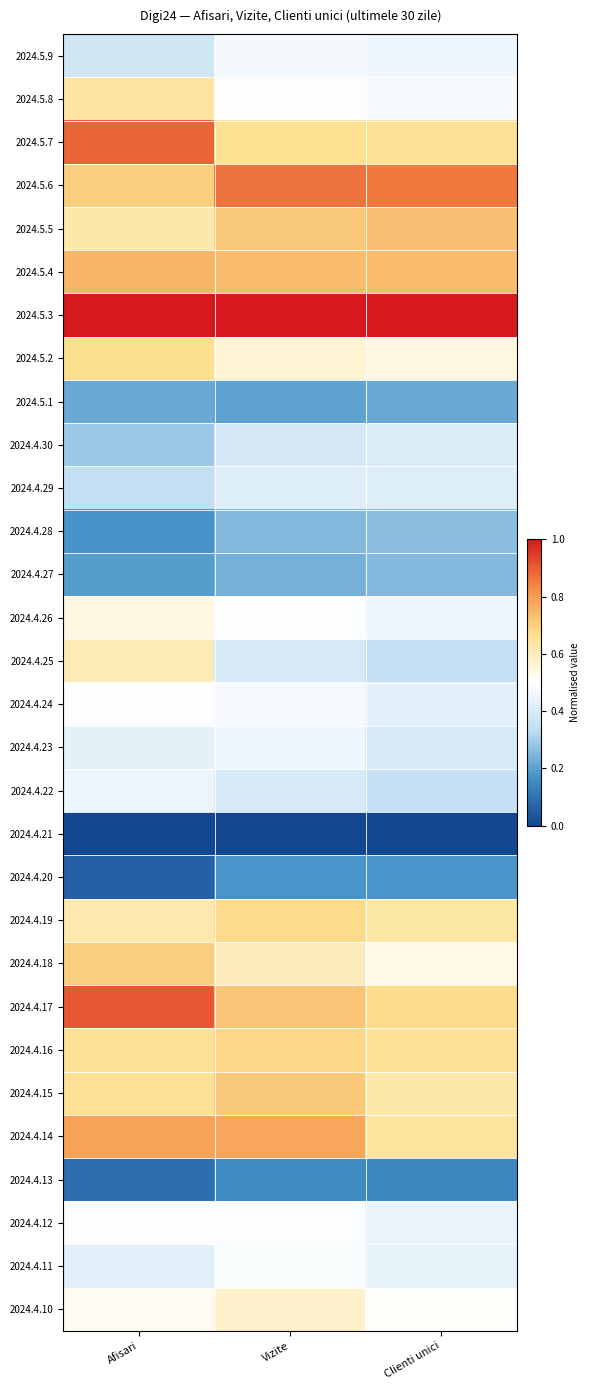

How many data points does each series have?

3